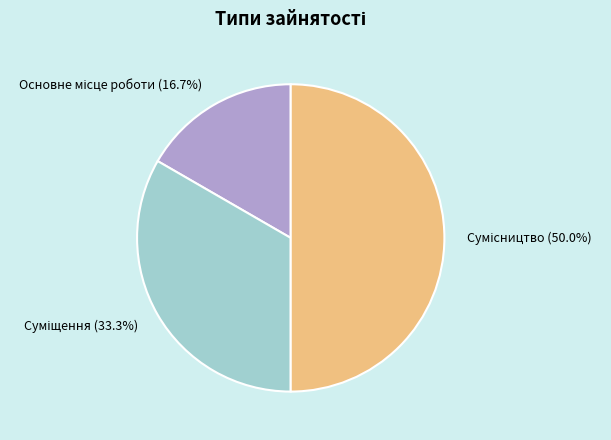

How many slices are in this pie chart?

3